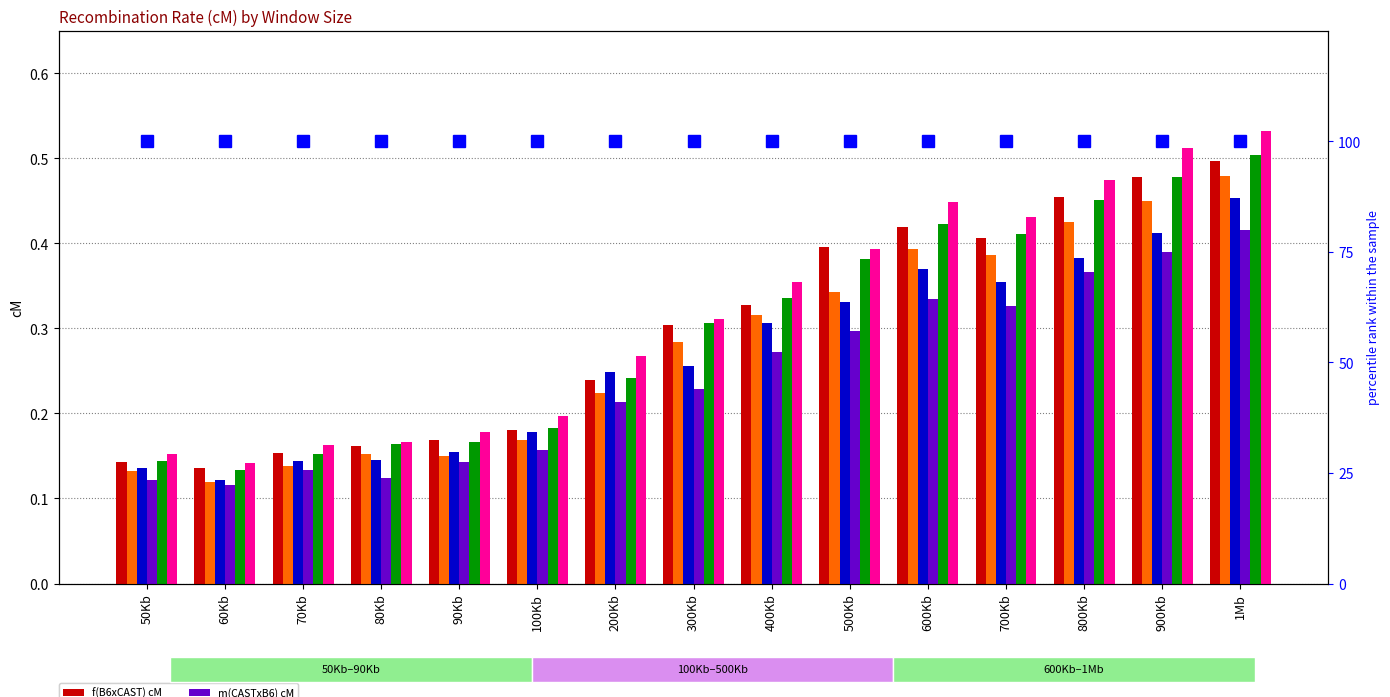

What value does the average cM series have at 60Kb?

0.1